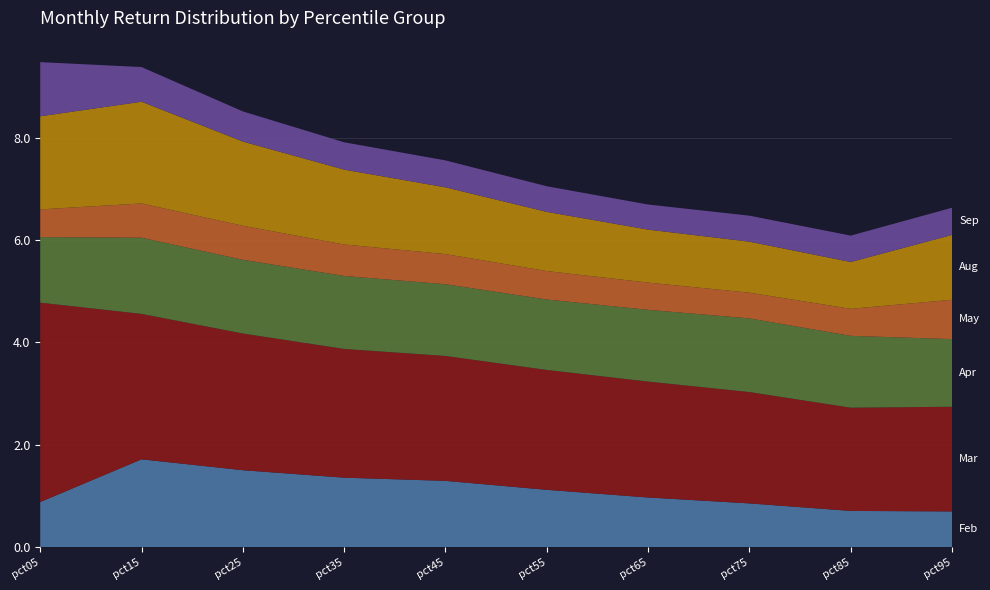

Reading left to right, list all the values displayed in this chart.

Feb: 0.9	1.7	1.5	1.4	1.3	1.1	1.0	0.9	0.7	0.7
Mar: 3.9	2.8	2.7	2.5	2.4	2.3	2.3	2.2	2.0	2.0
Apr: 1.3	1.5	1.4	1.4	1.4	1.4	1.4	1.4	1.4	1.3
May: 0.5	0.7	0.7	0.6	0.6	0.6	0.5	0.5	0.5	0.8
Aug: 1.8	2.0	1.6	1.5	1.3	1.2	1.0	1.0	0.9	1.3
Sep: 1.1	0.7	0.6	0.5	0.5	0.5	0.5	0.5	0.5	0.5